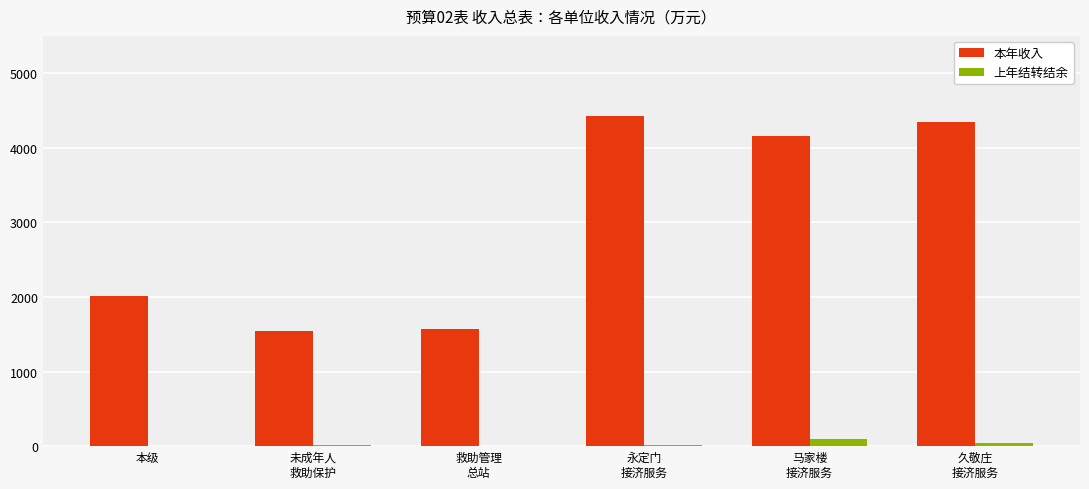

Is it true that 本年收入 equals 2010.5 at 本级?

True